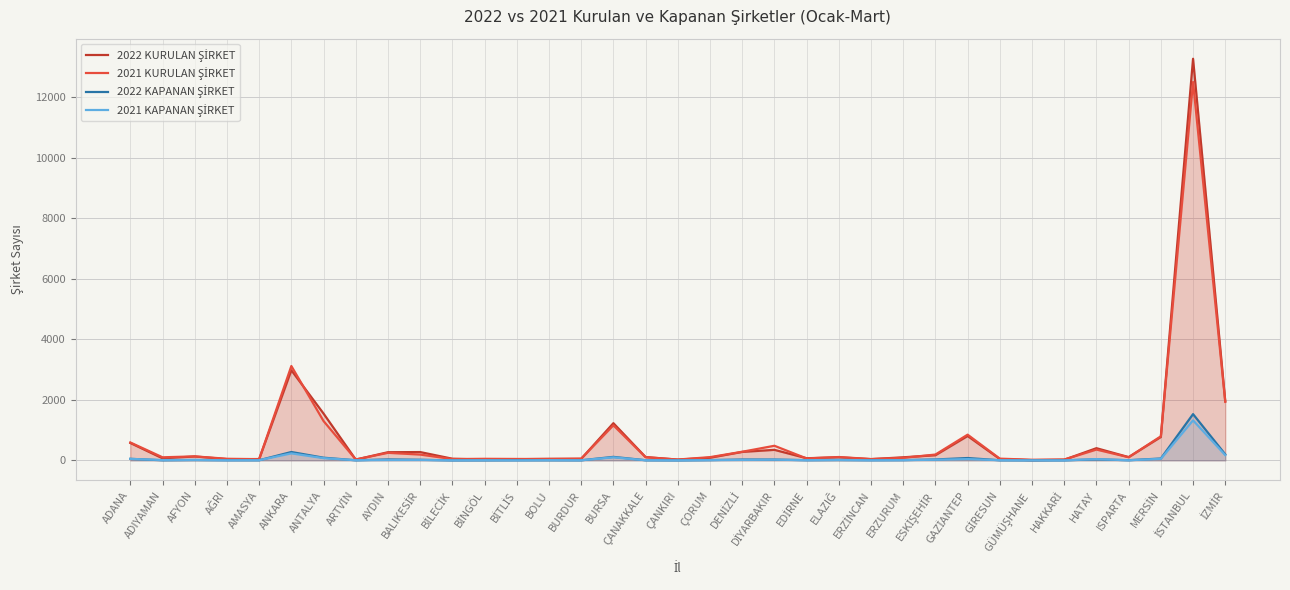

Which series has the largest total across all categories?

2022 KURULAN ŞİRKET